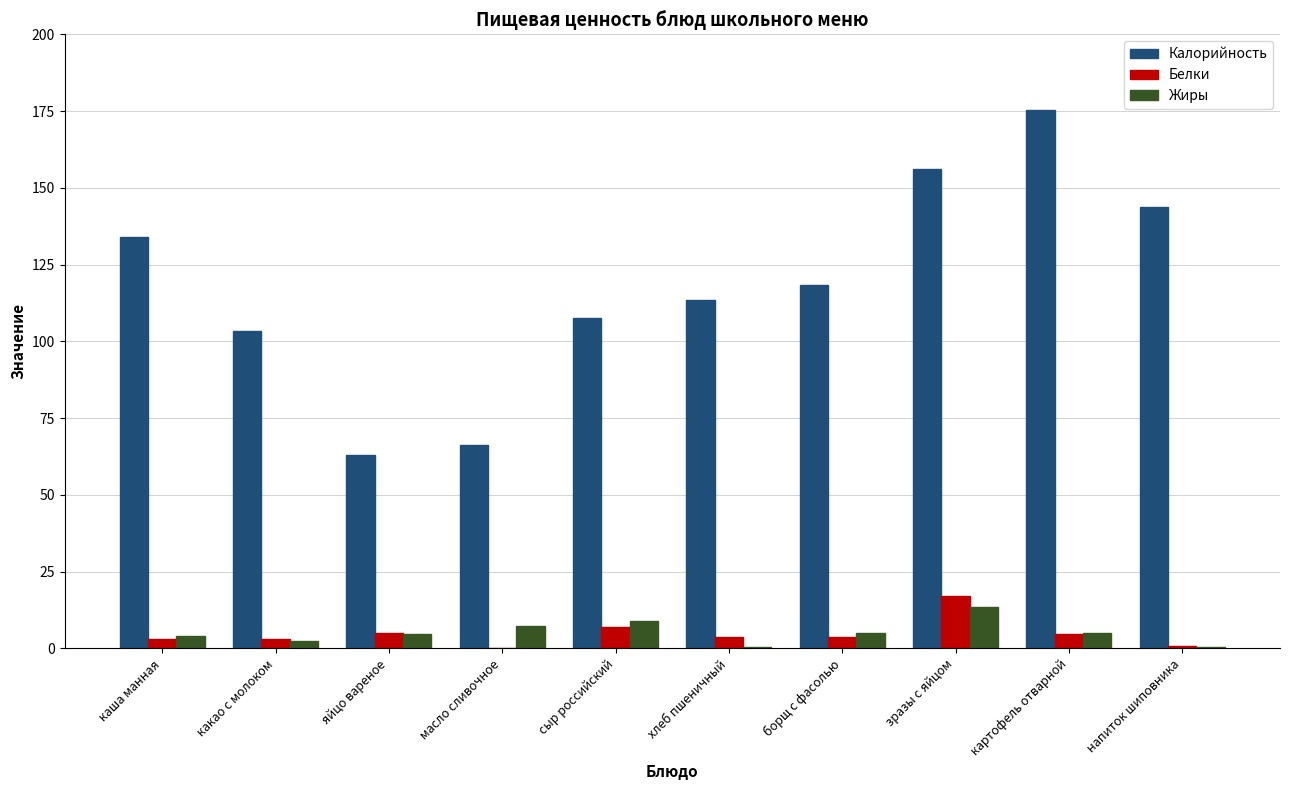

Is the value of Жиры at картофель отварной greater than the value of Калорийность at сыр российский?

No